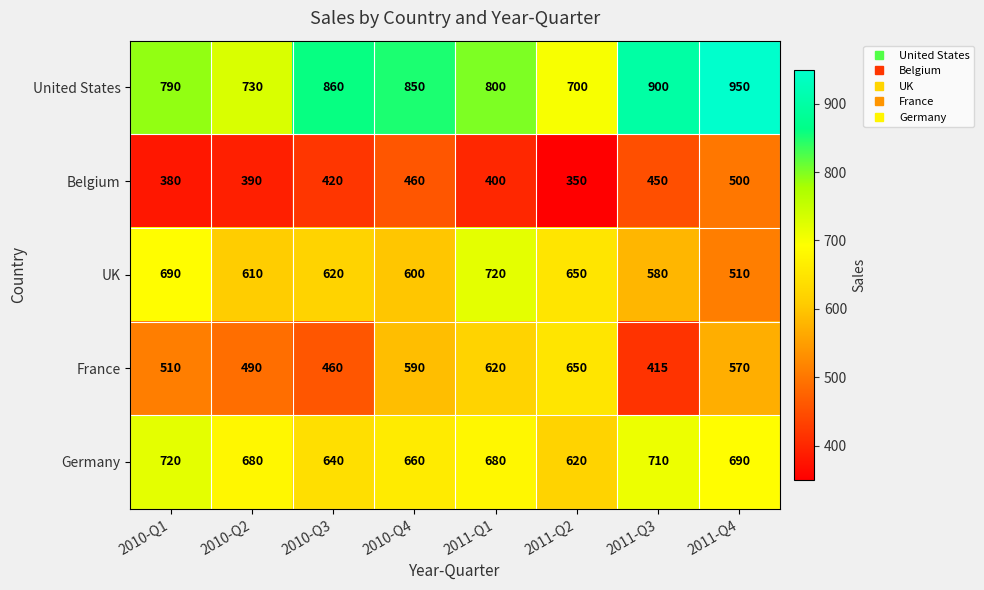

The France series shows 490 at 2010-Q2. True or false?

True